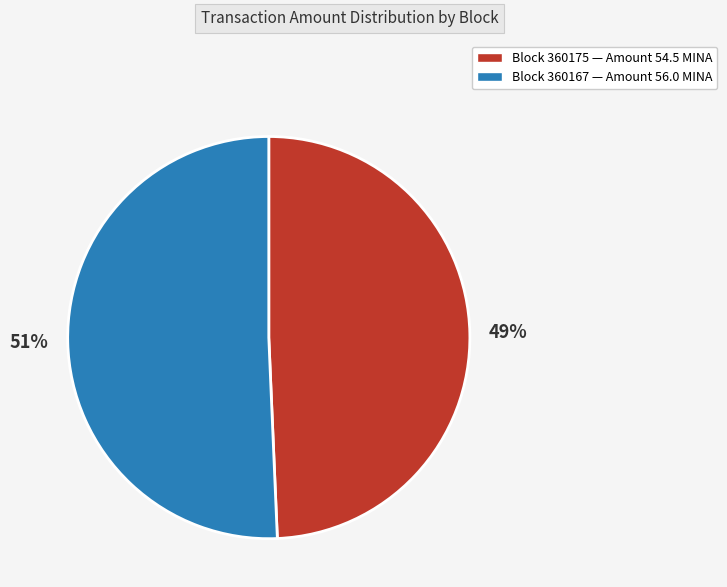

To the nearest percent, what is the average slice percentage?

50%